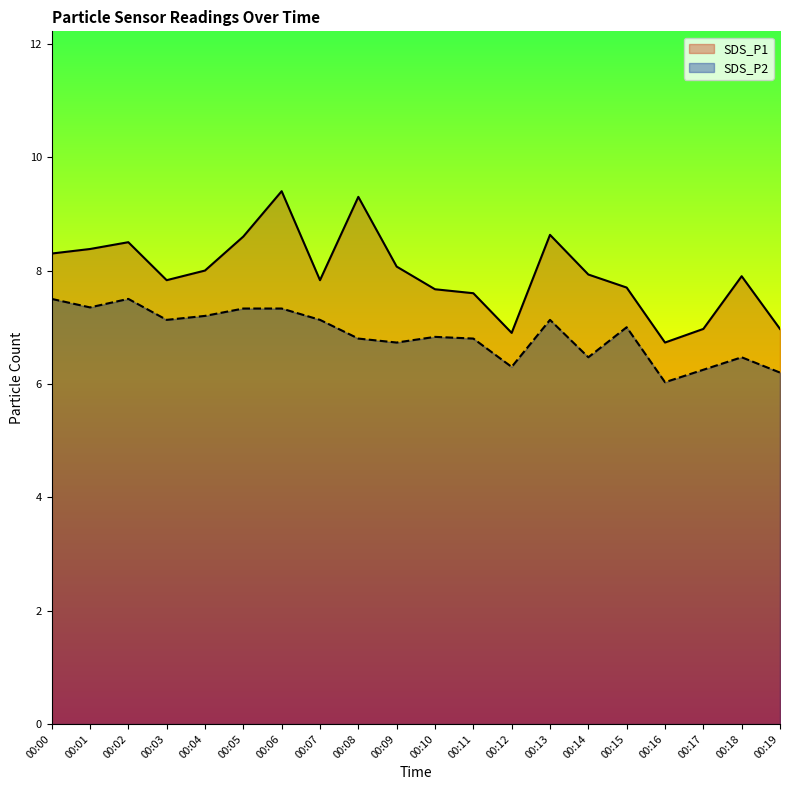

True or false: SDS_P1 has a value of 7.0 at 00:19.

True